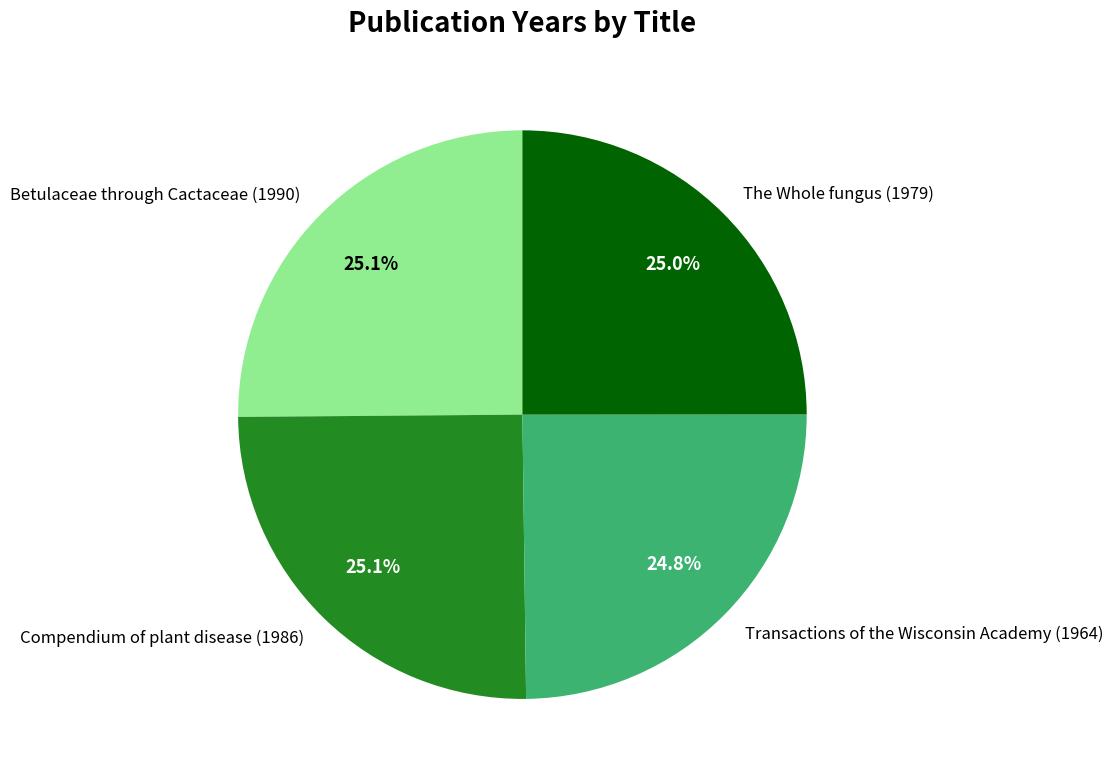

How much of the chart is everything except Transactions of the Wisconsin Academy (1964)?

75.2%